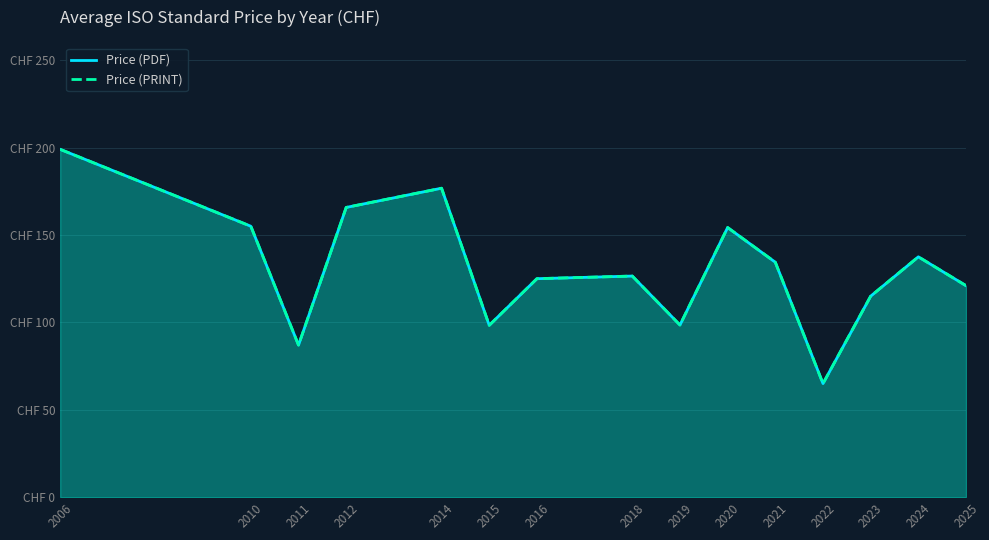

At which category is the sum across all series the highest?

2006